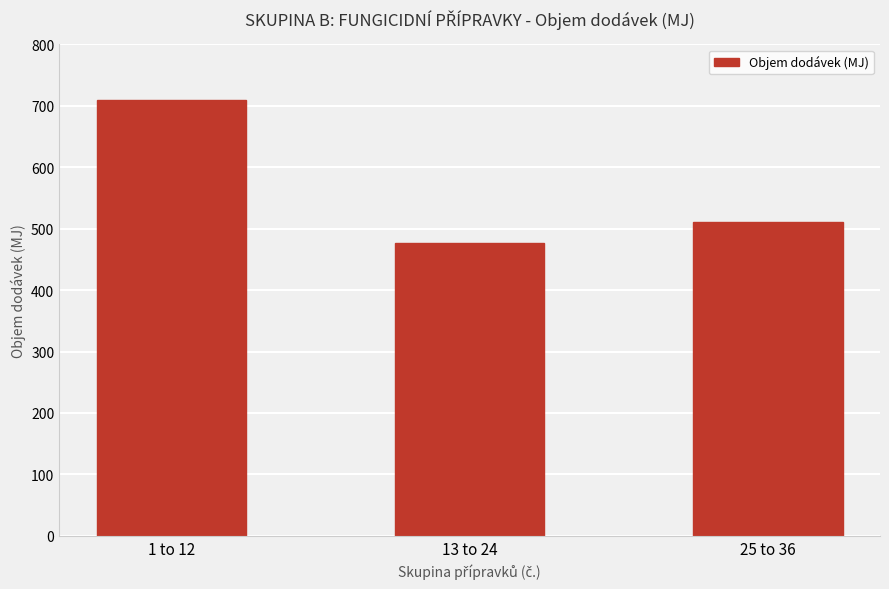

What is the sum of all values?

1697